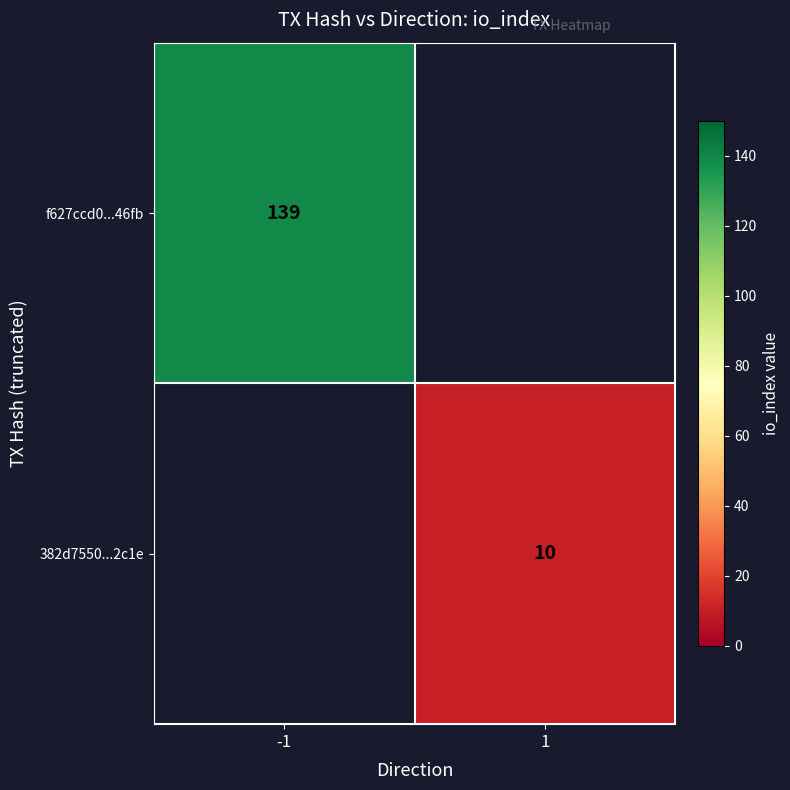

True or false: 382d7550...2c1e has a value of 6 at 1.

False